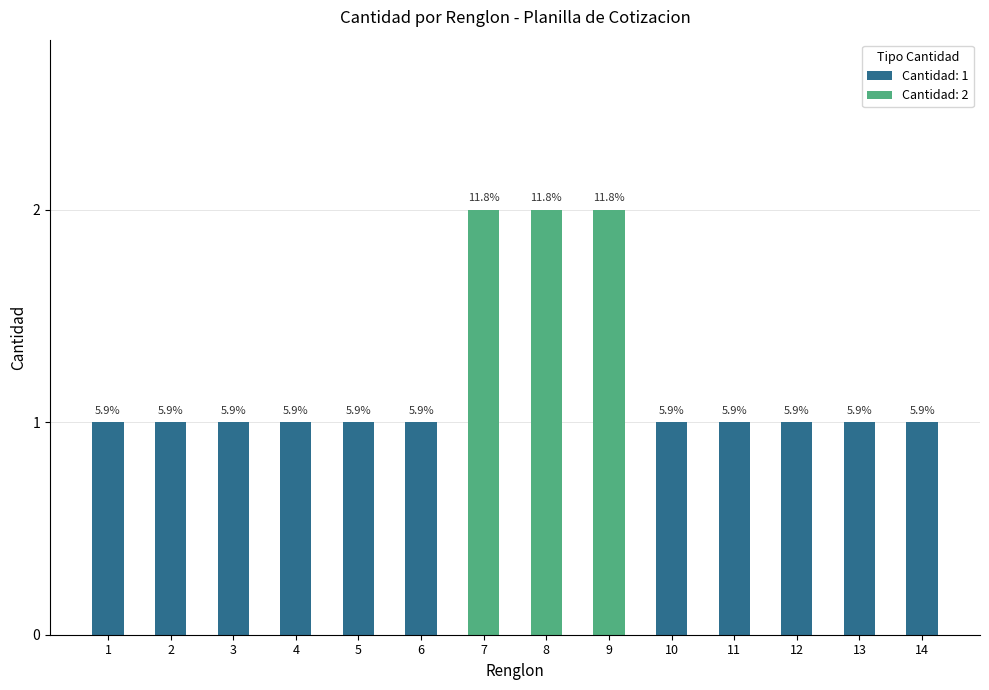

True or false: the data shows 1 at 4.

False